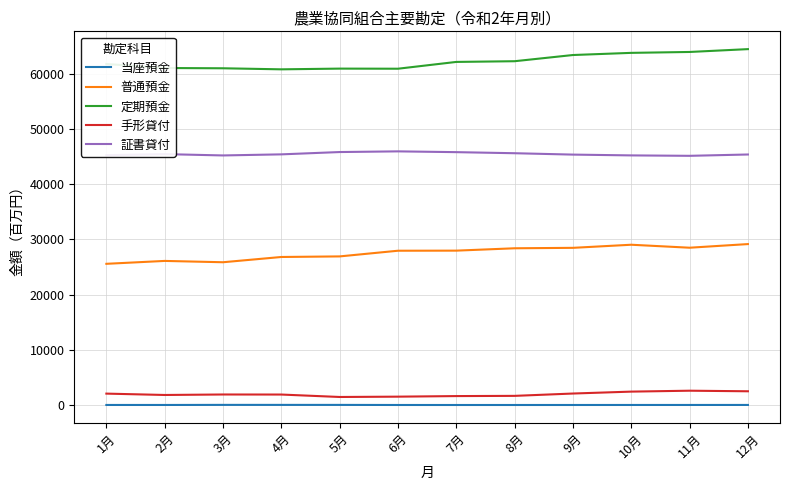

True or false: 定期預金 and 手形貸付 intersect in this chart.

False